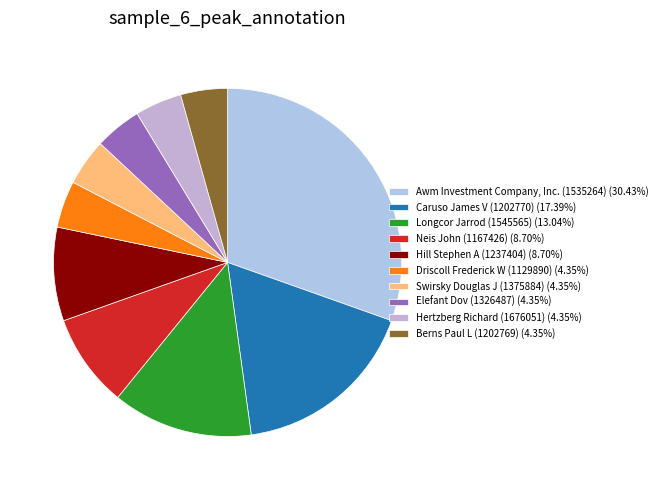

What is the largest slice in the pie chart?

Awm Investment Company, Inc. (1535264)